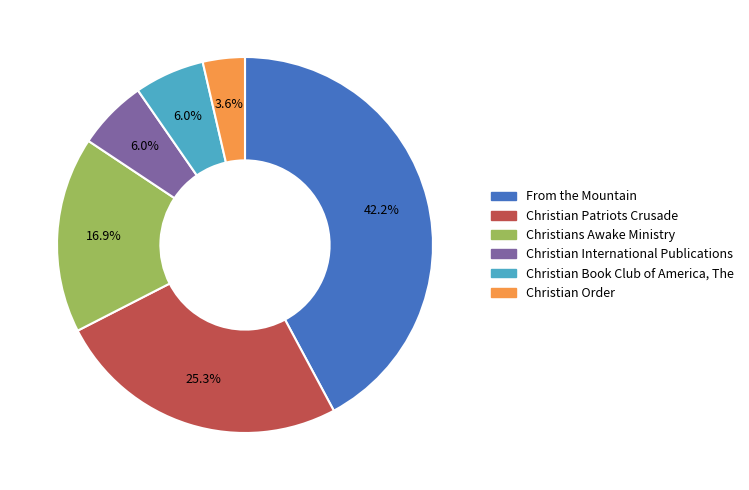

What is the total percentage of Christian International Publications and Christian Order?

9.6%